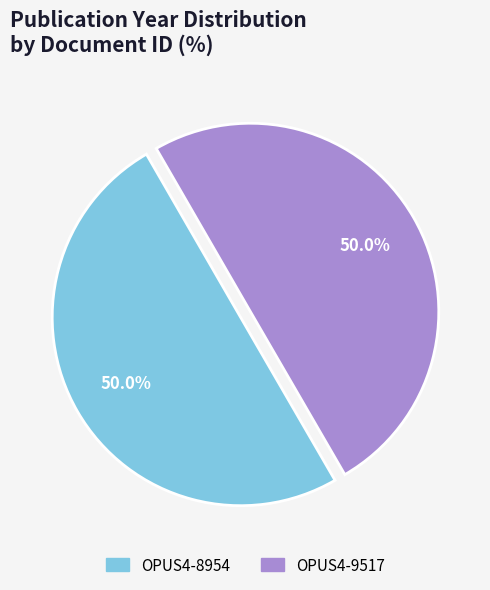

What portion of the pie excludes OPUS4-8954?

50.0%